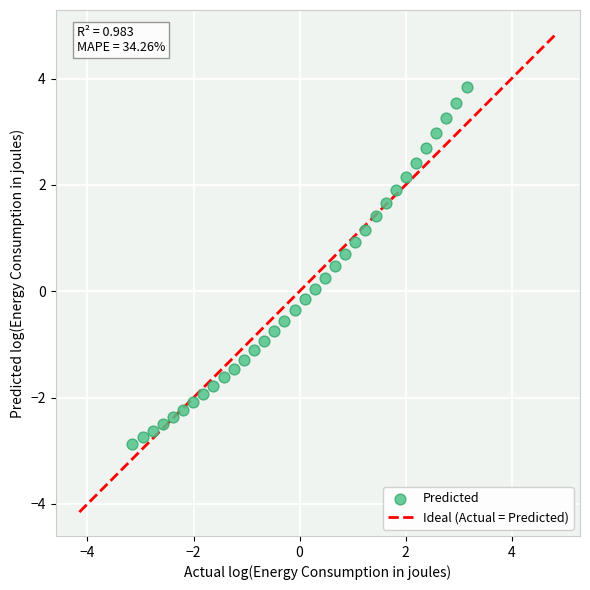

What is the range of X values (max minus min)?

6.3